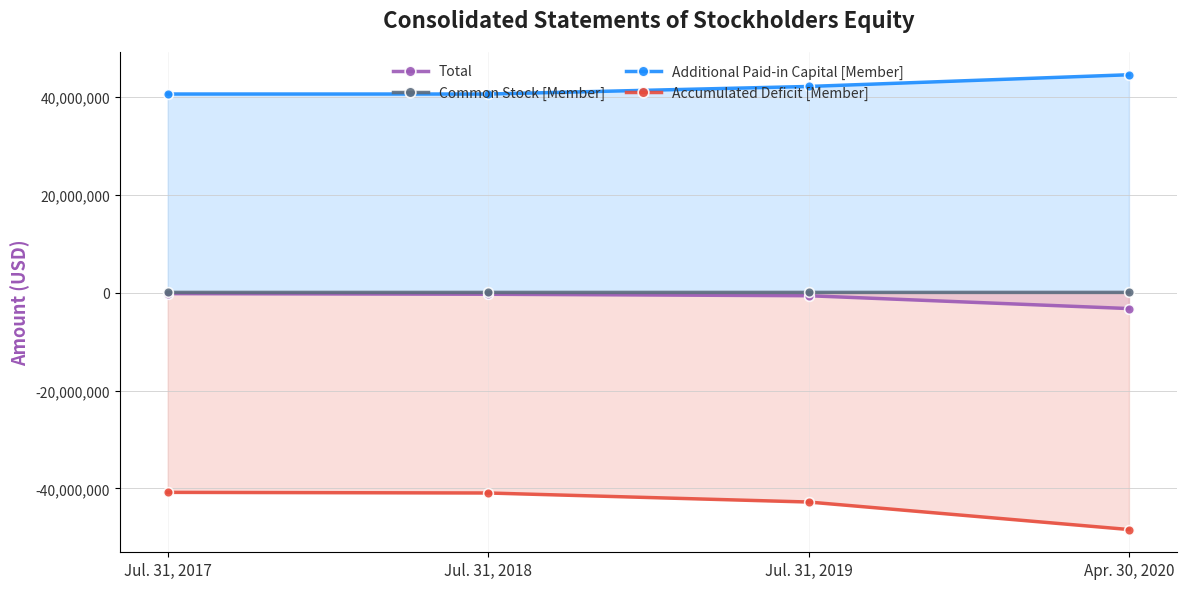

At which category is the sum across all series the highest?

Jul. 31, 2017